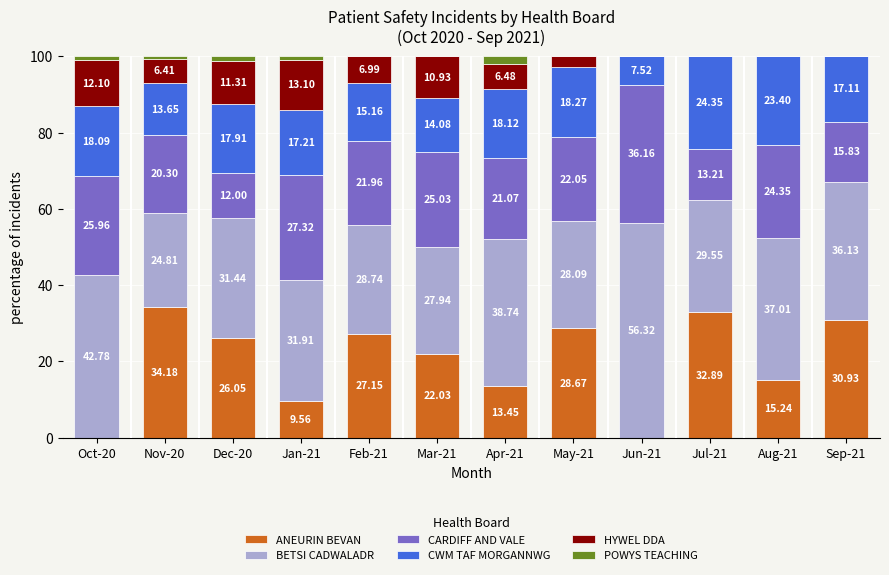

True or false: CWM TAF MORGANNWG has a value of 28.0 at Dec-20.

False